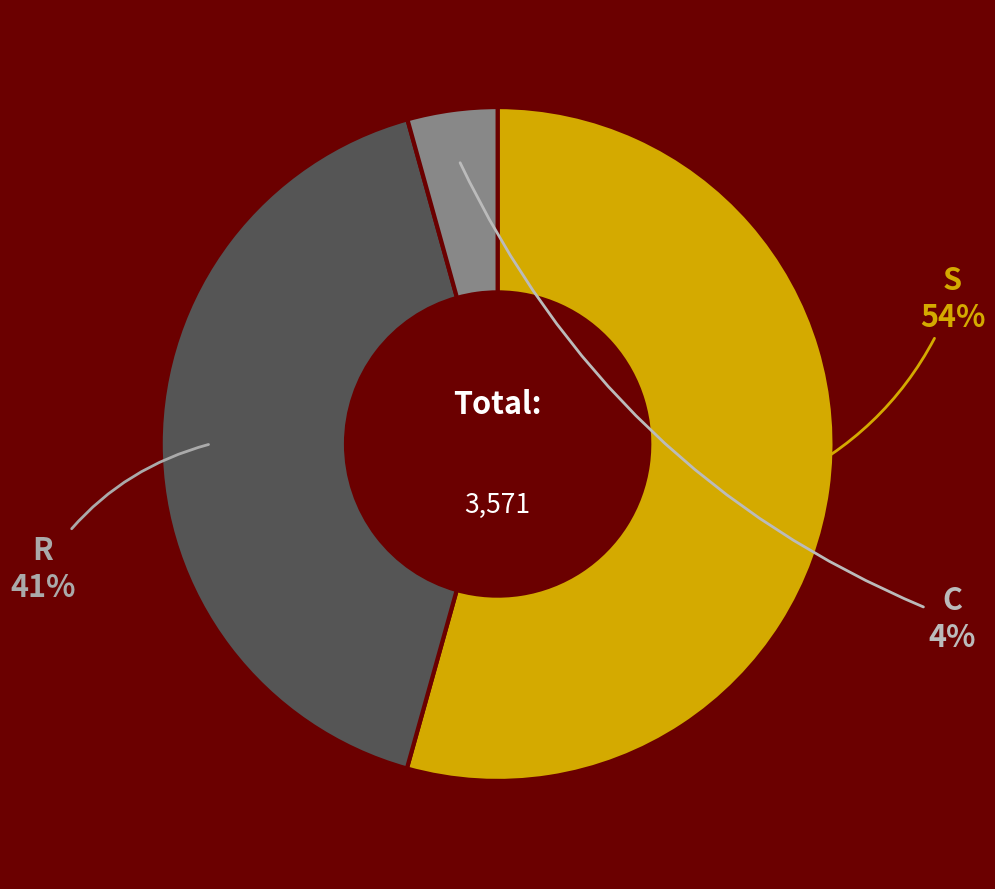

To the nearest percent, what is the average slice percentage?

33%